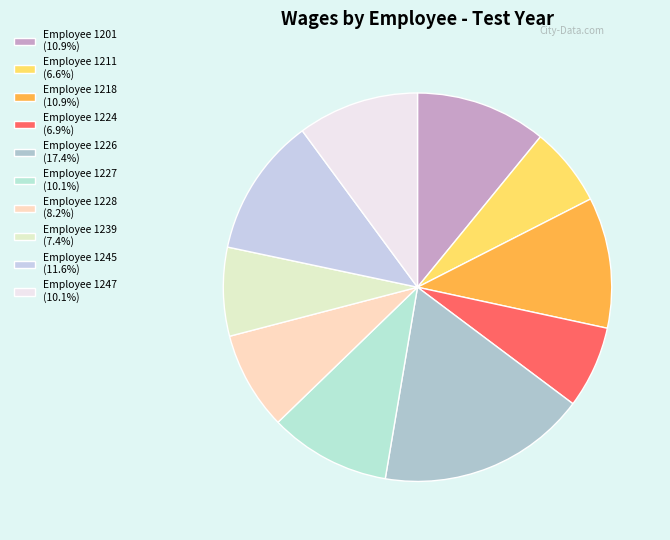

Which slice is the smallest?

Employee 1211